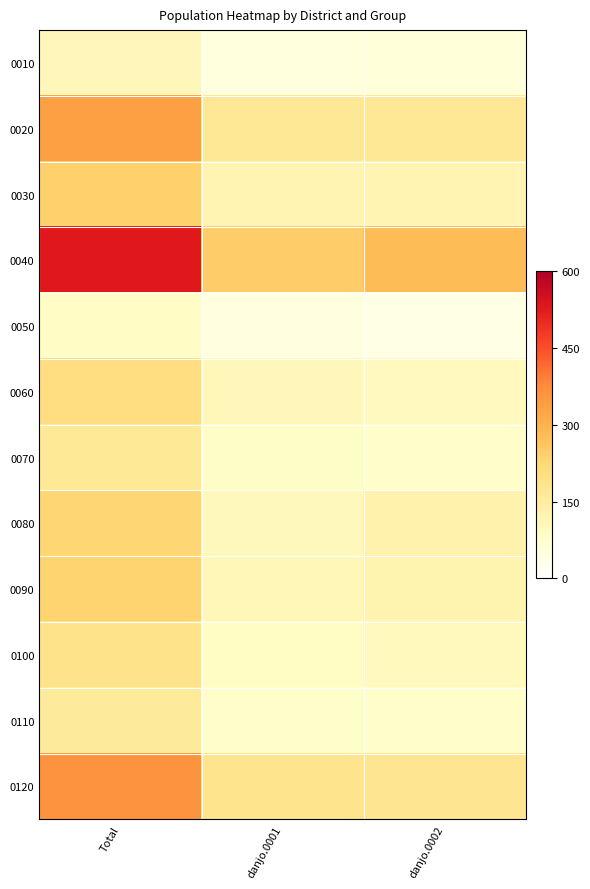

What is the difference between the highest and lowest values at Total?

443